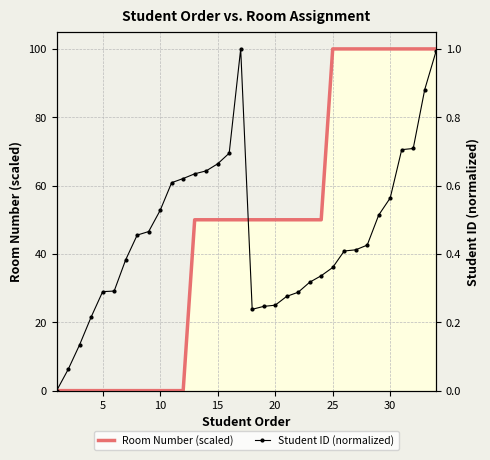

How many Room Number (scaled) values are between 0 and 100?

34